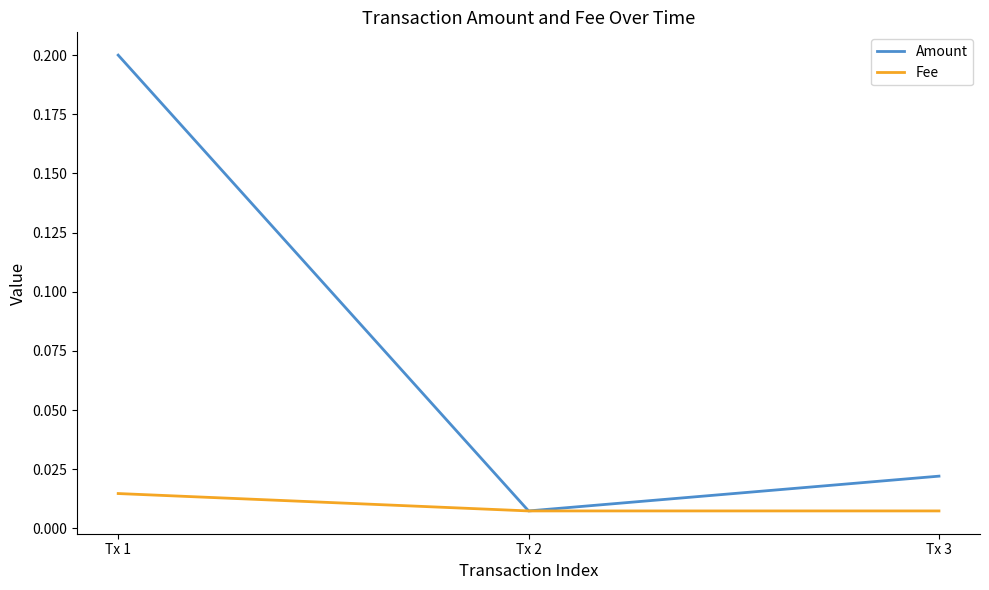

At which label is Amount closest to 0?

Tx 2